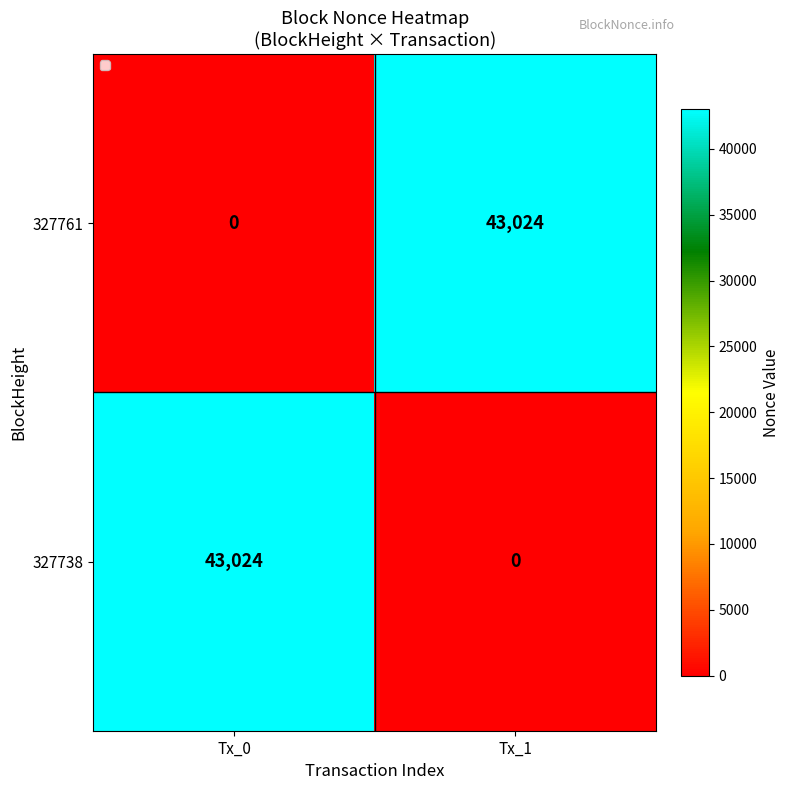

Between Tx_0 and Tx_1, which is larger?

Tx_1